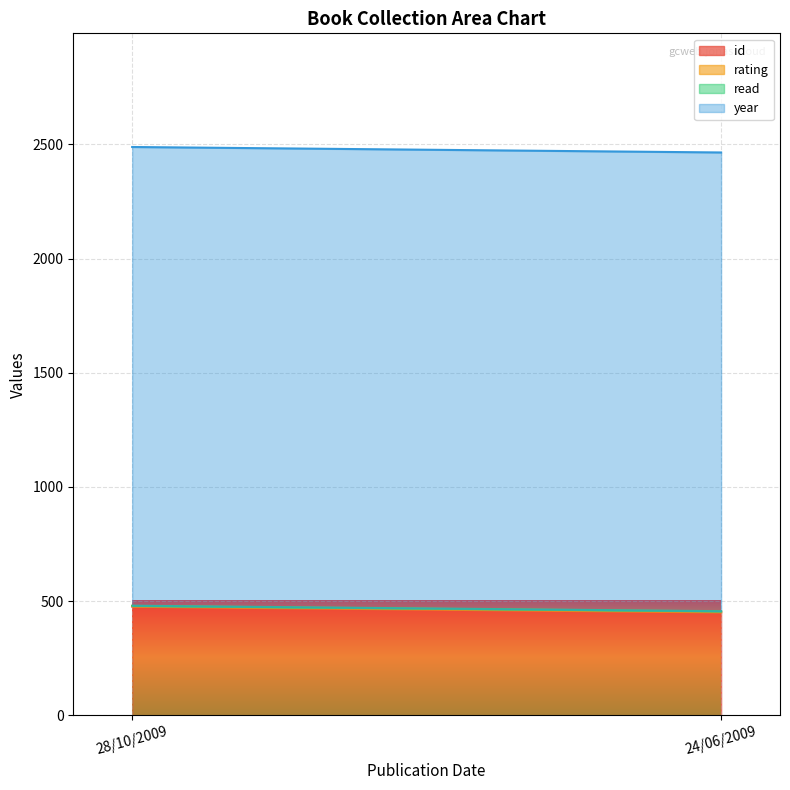

What is the label of the 1st point from the left?

28/10/2009